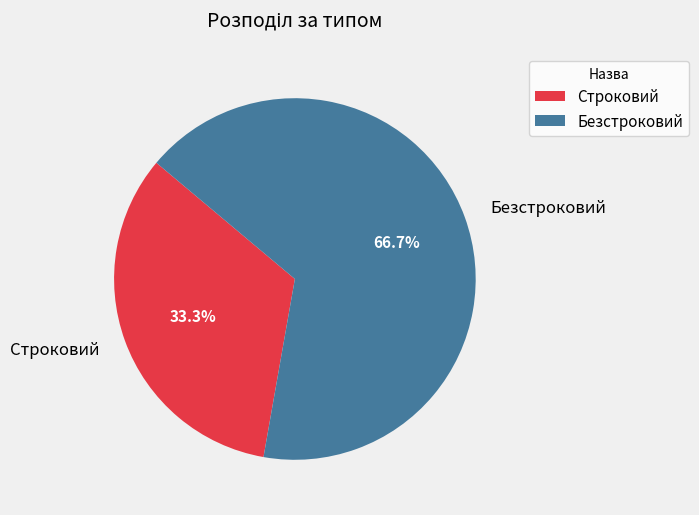

To the nearest percent, what portion does Безстроковий represent?

67%